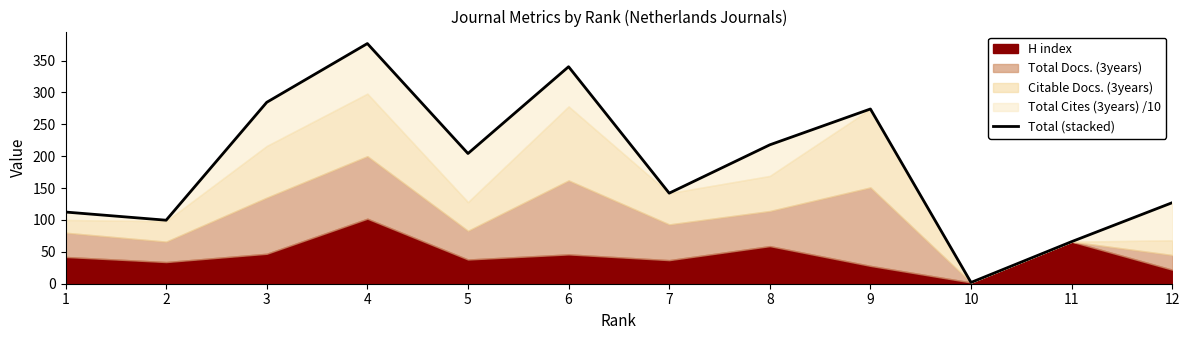

What is the minimum value shown in the chart?

2.0